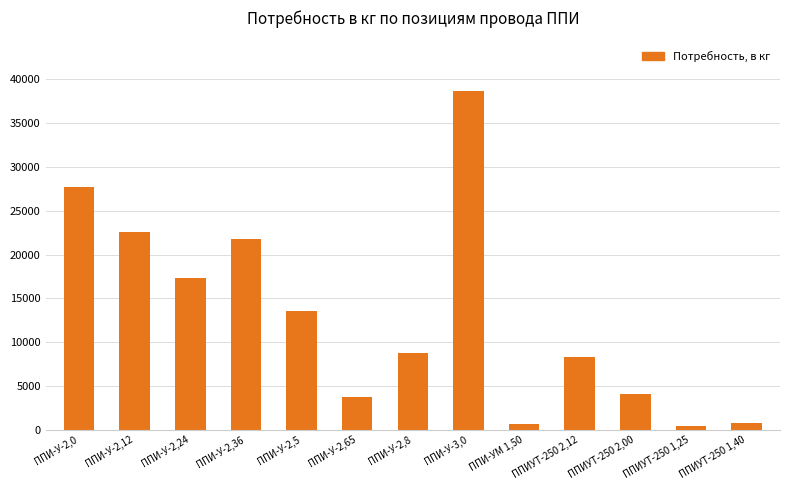

The value at ППИ-У-2,24 is 17357. True or false?

True